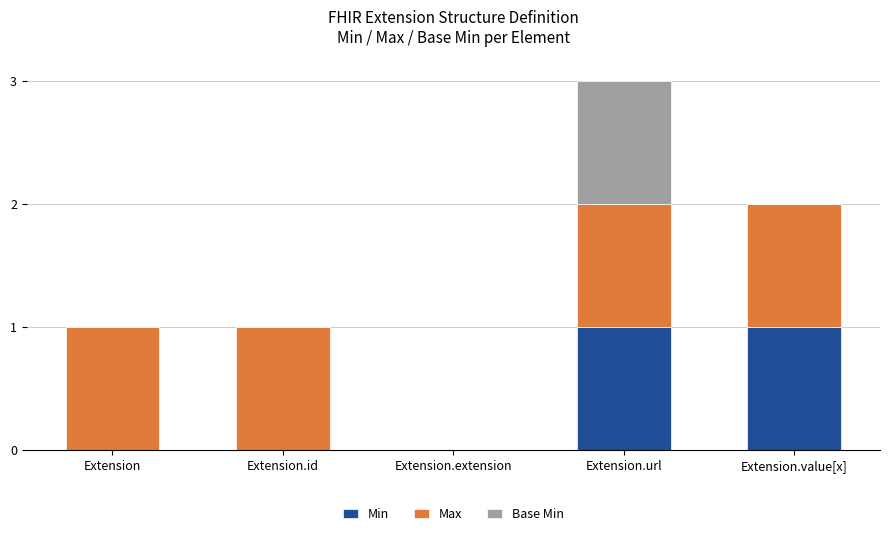

At which category is the sum across all series the highest?

Extension.url